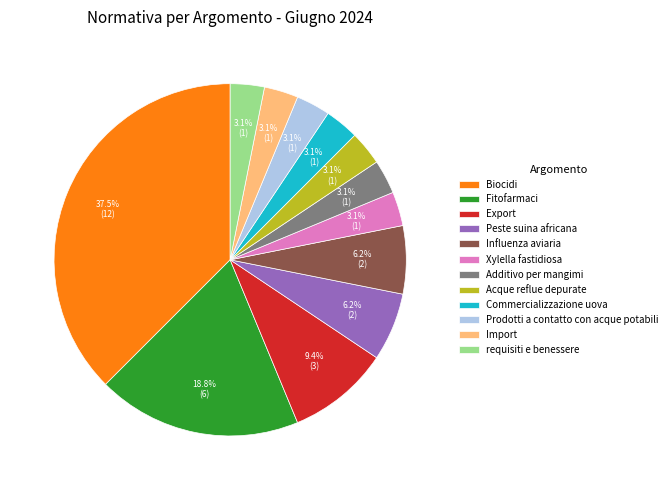

Between Commercializzazione uova and Biocidi, which is larger?

Biocidi